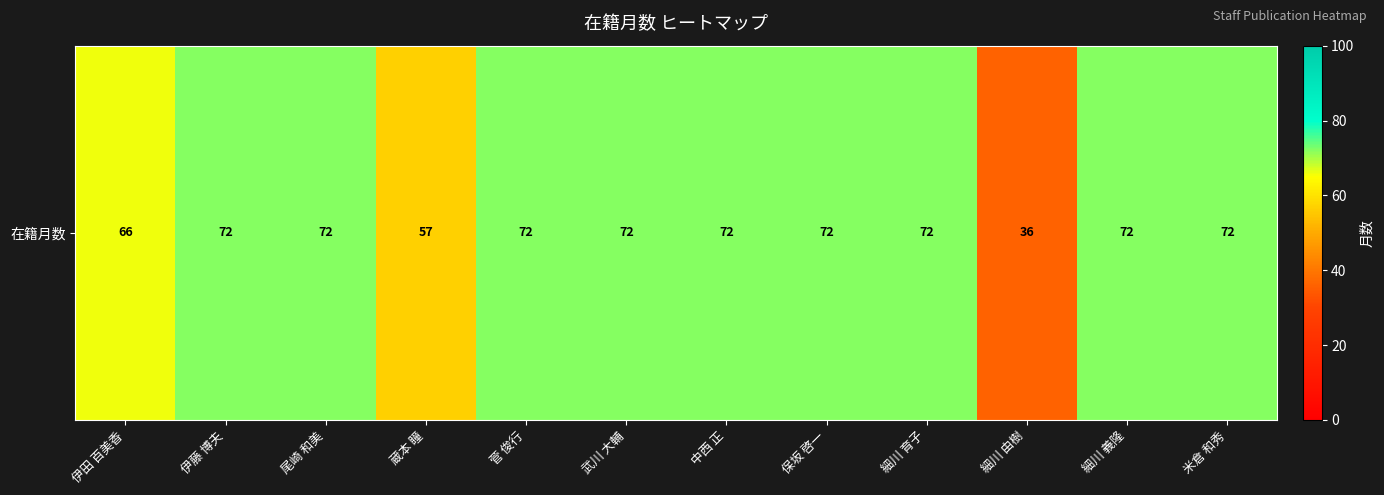

At which category does the chart reach its peak across all series?

伊藤 博夫